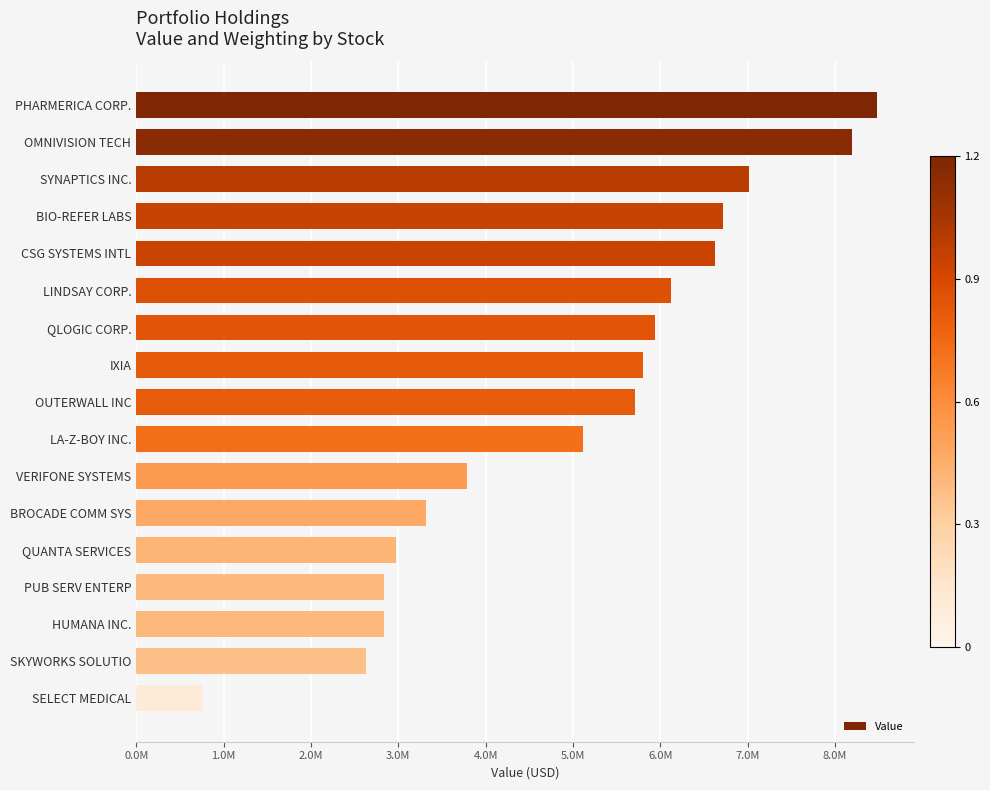

How many data points does each series have?

17